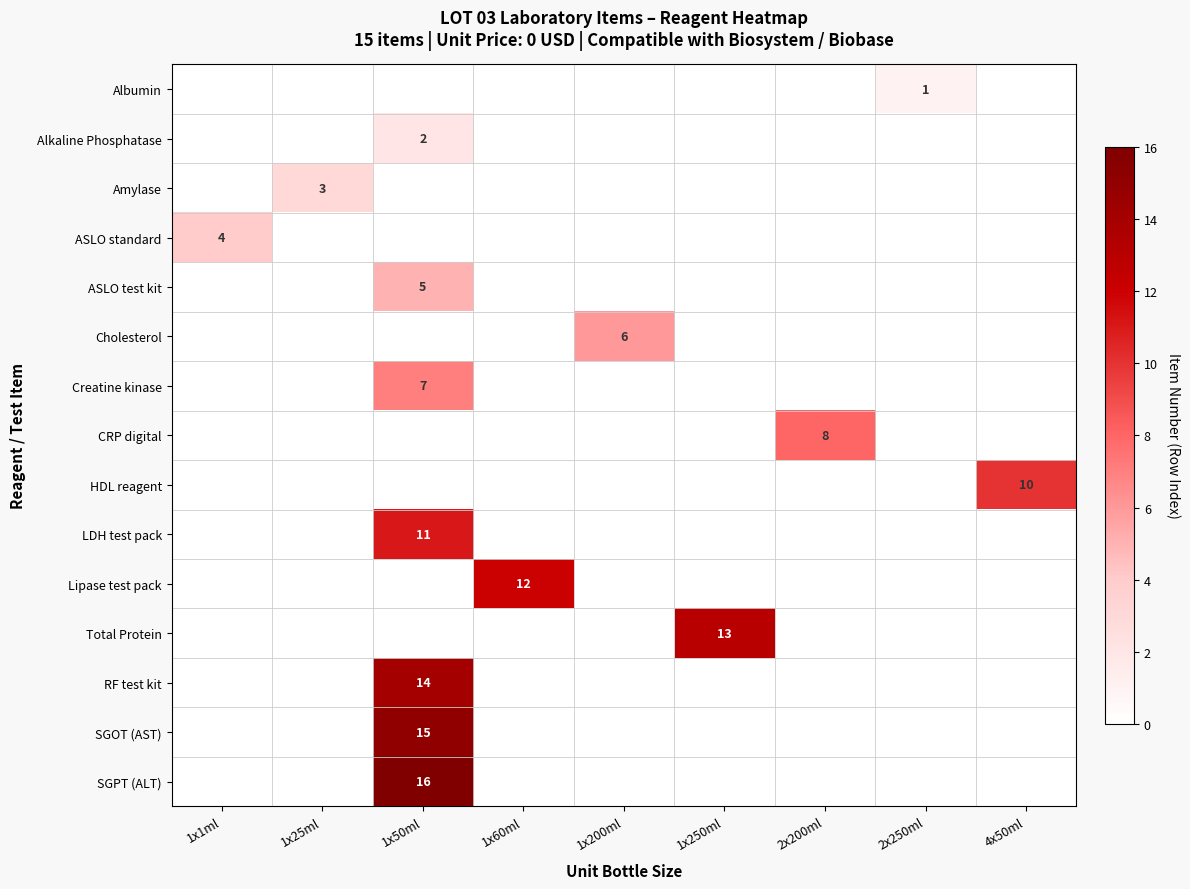

Is it true that SGPT (ALT) equals 9 at 1x50ml?

False